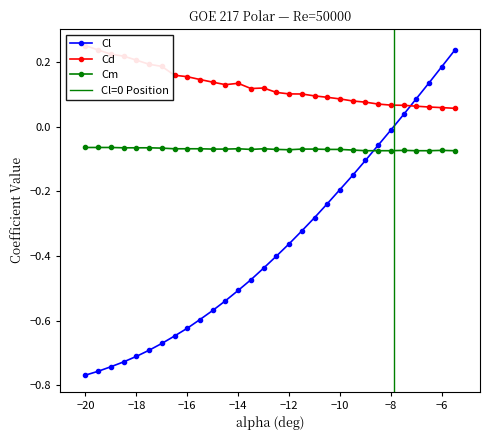

The Cm series shows -0.0 at −14. True or false?

False